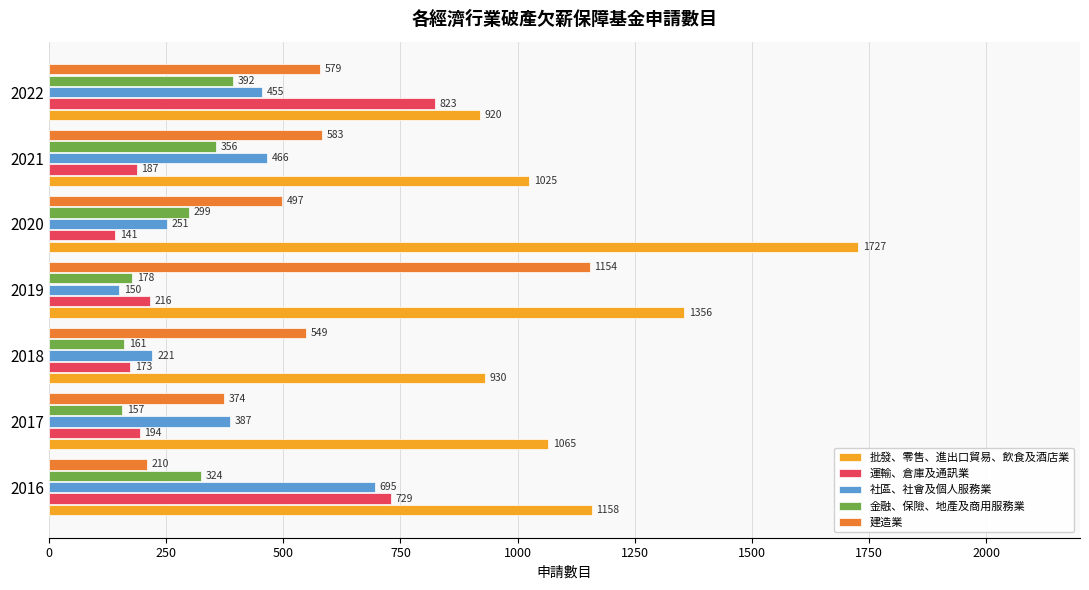

List the series in order of their peak value, lowest first.

金融、保險、地產及商用服務業, 社區、社會及個人服務業, 運輸、倉庫及通訊業, 建造業, 批發、零售、進出口貿易、飲食及酒店業